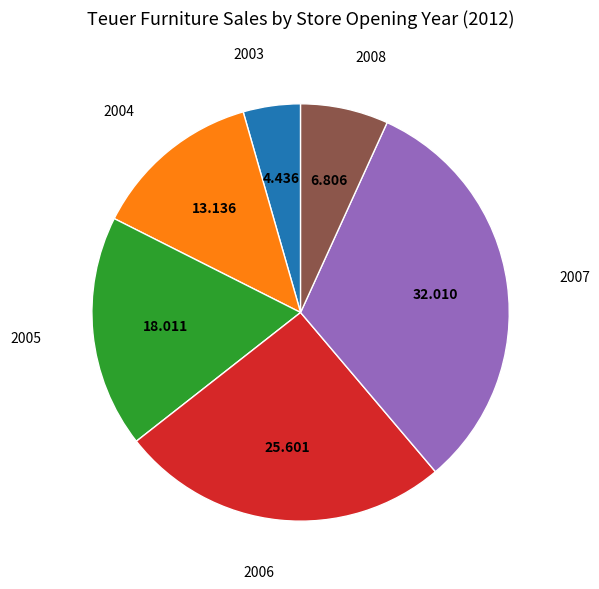

Which has a higher value, 2003 or 2004?

2004